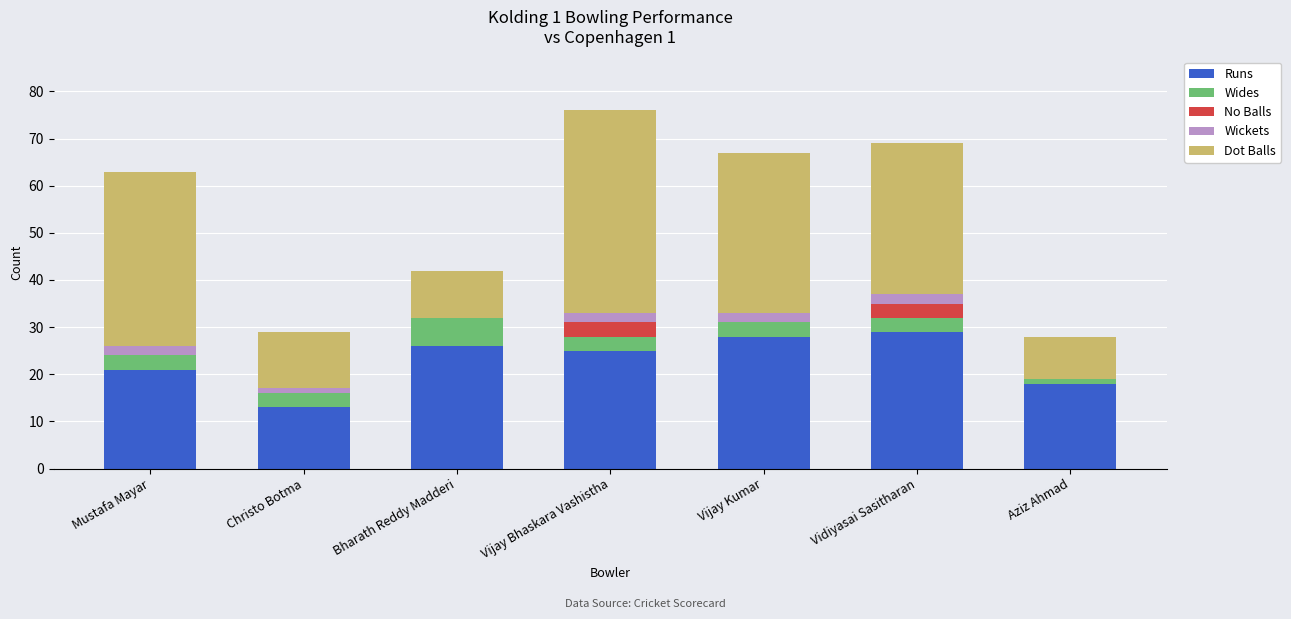

What is the total value across all series at Vijay Kumar?

67